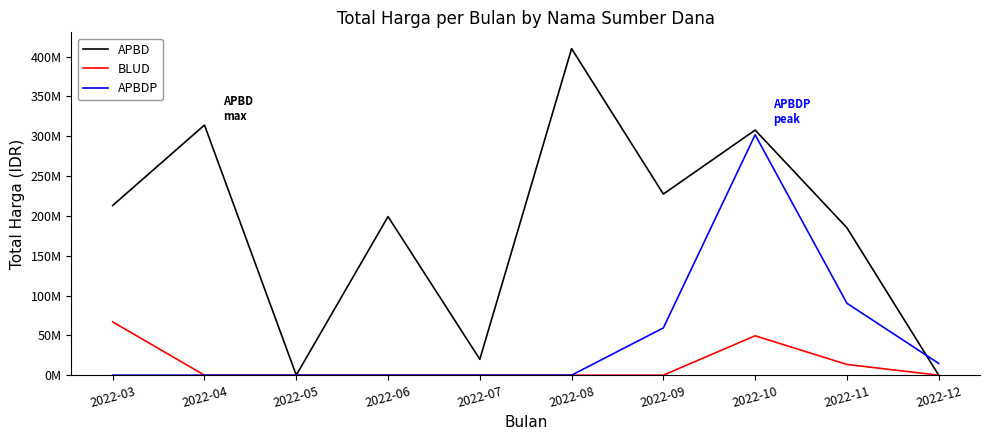

Does the chart display data point markers on the line(s)?

No